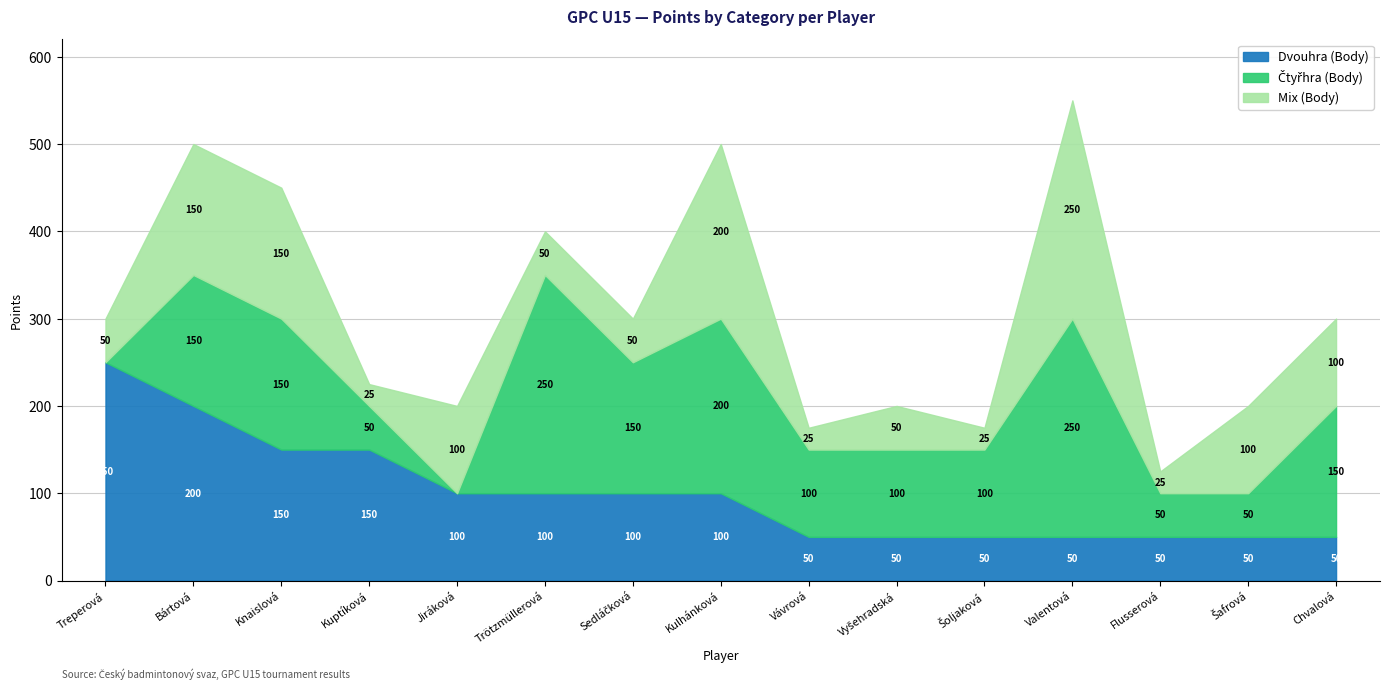

What are all the series names shown in the legend?

Dvouhra (Body), Čtyřhra (Body), Mix (Body)